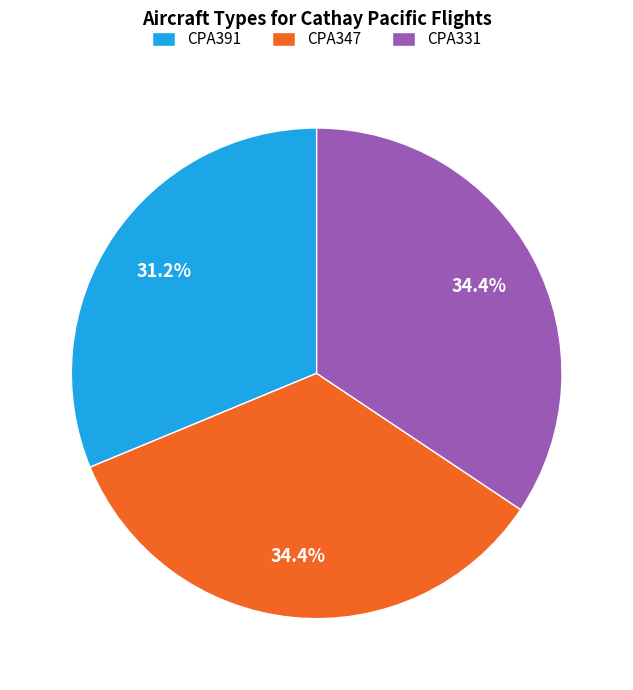

What is the smallest slice in the pie chart?

CPA391